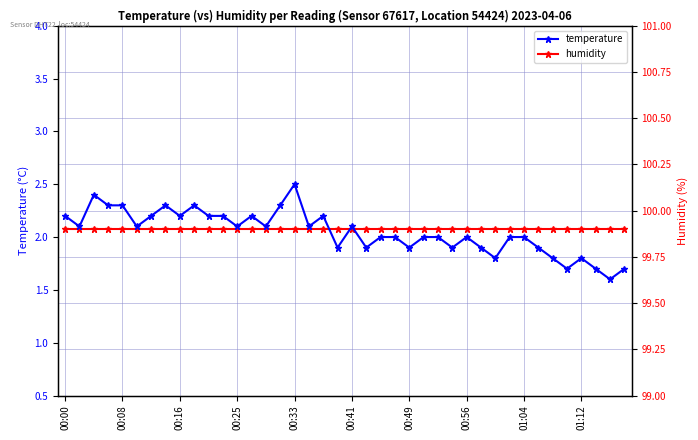

Between 32 and 00:25, which is larger?

32